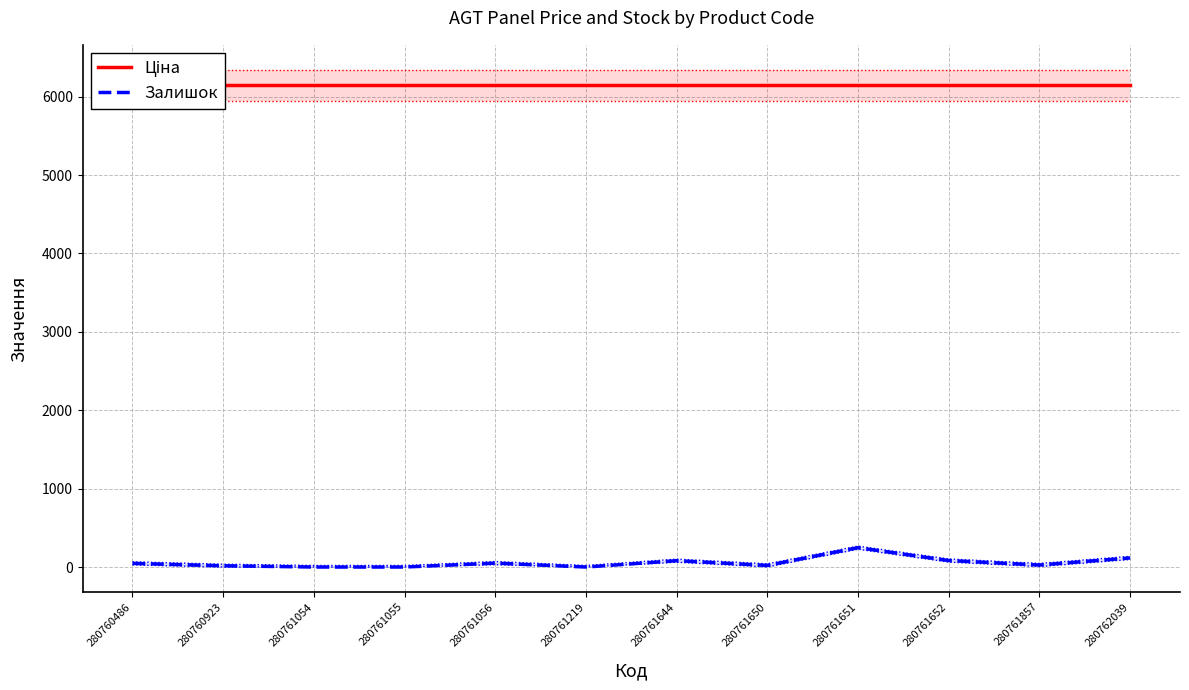

True or false: Залишок and Ціна cross at least once.

False